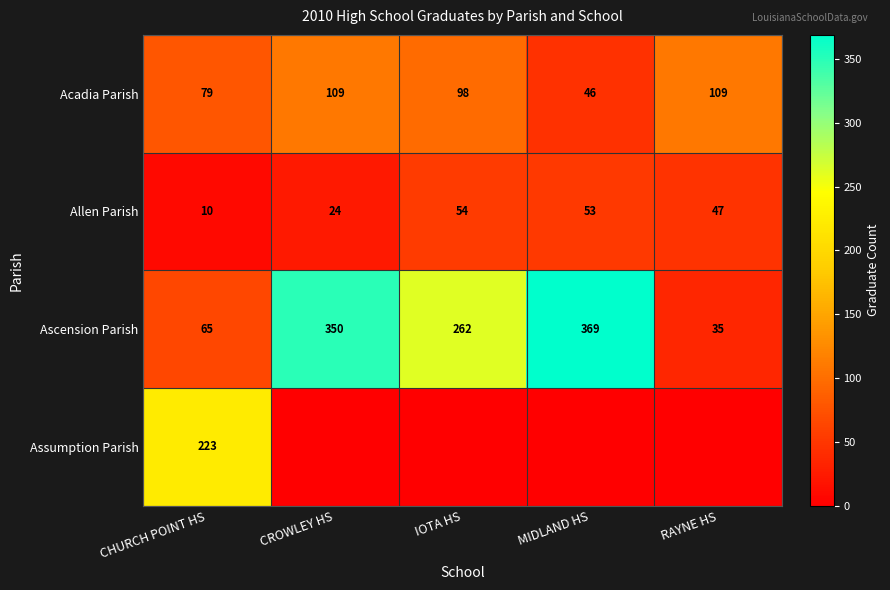

What is the spread (max minus min) of values at CHURCH POINT HS?

213